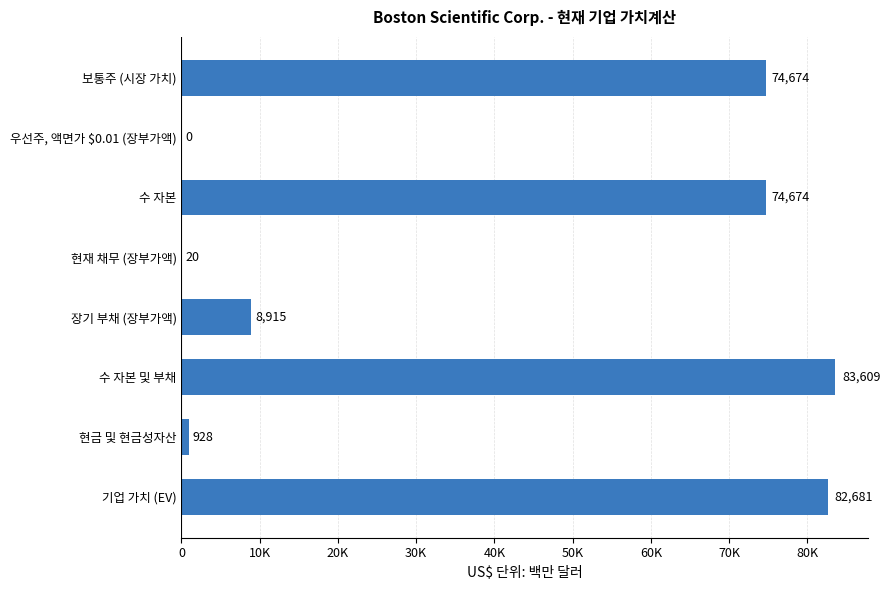

What is the maximum value shown in the chart?

83609